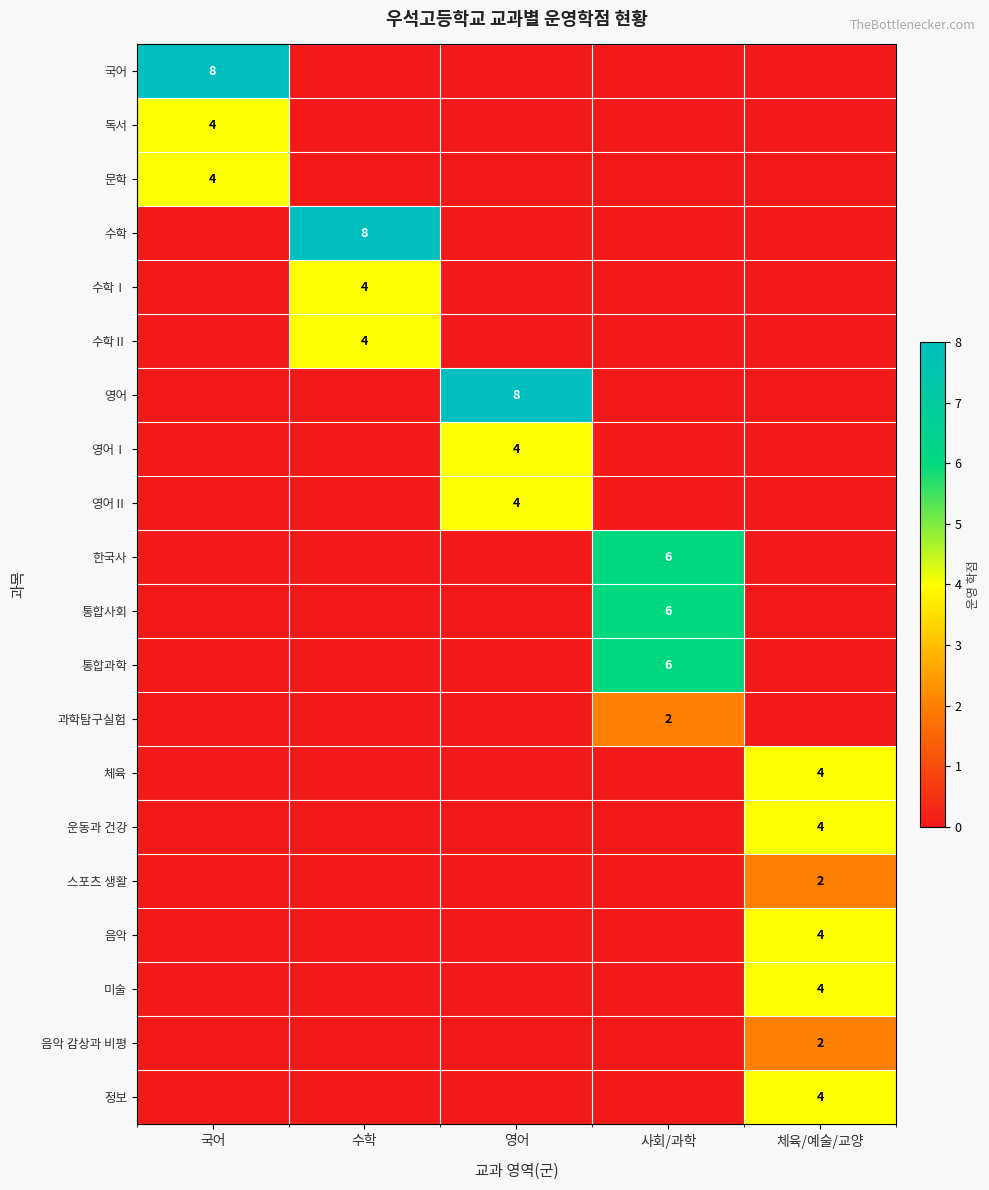

What is the sum of the 영어Ⅰ values at 영어 and 수학?

4